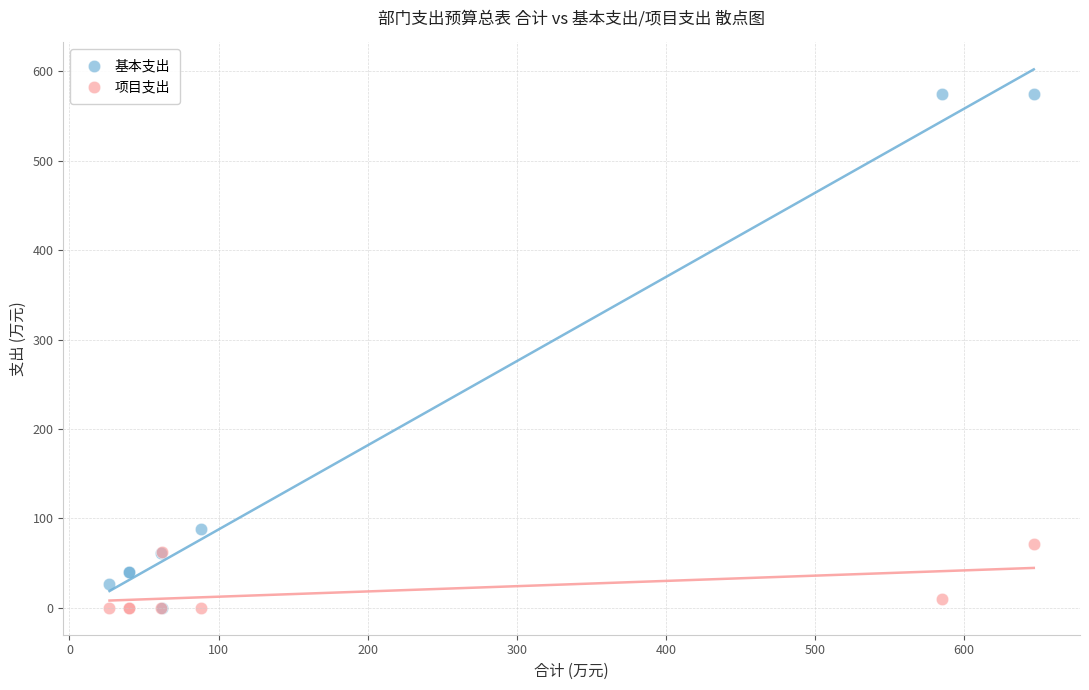

In the 基本支出 series, what Y value is closest to 287?

88.3